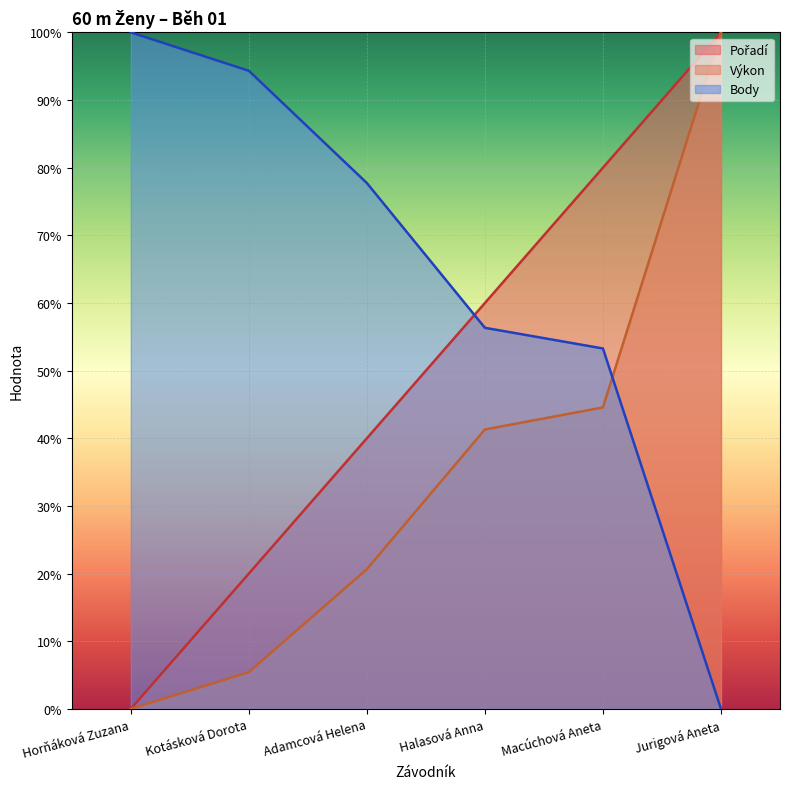

True or false: Výkon and Body intersect in this chart.

True